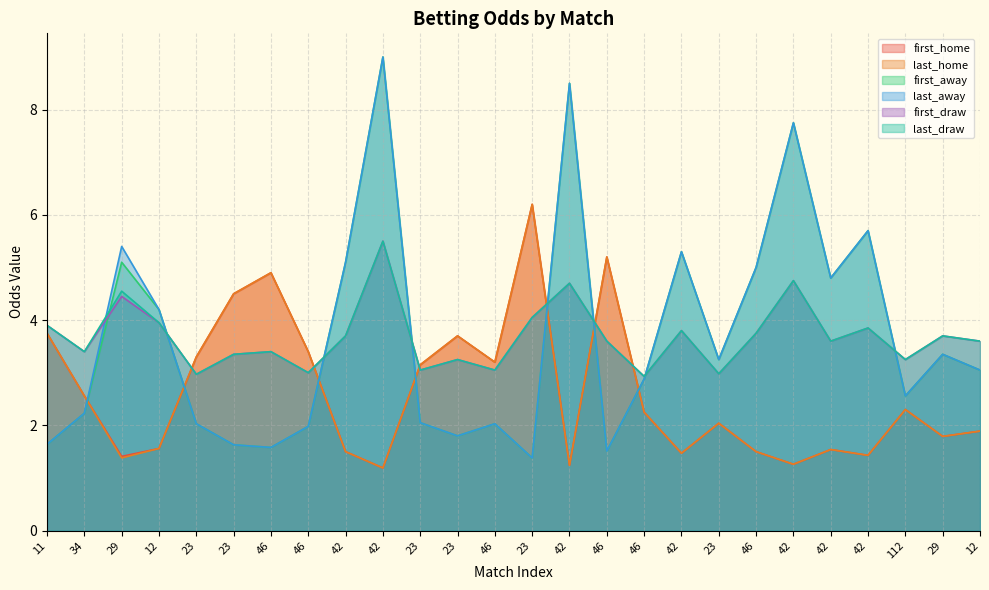

What are all the series names shown in the legend?

first_home, last_home, first_away, last_away, first_draw, last_draw